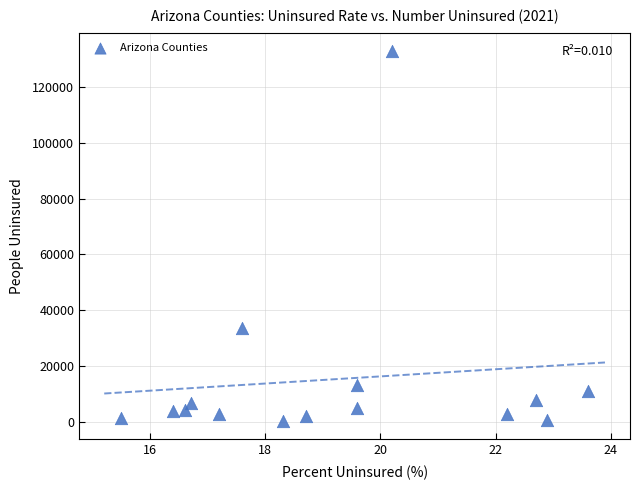

What Y value in the scatter plot is closest to 66620?

33494